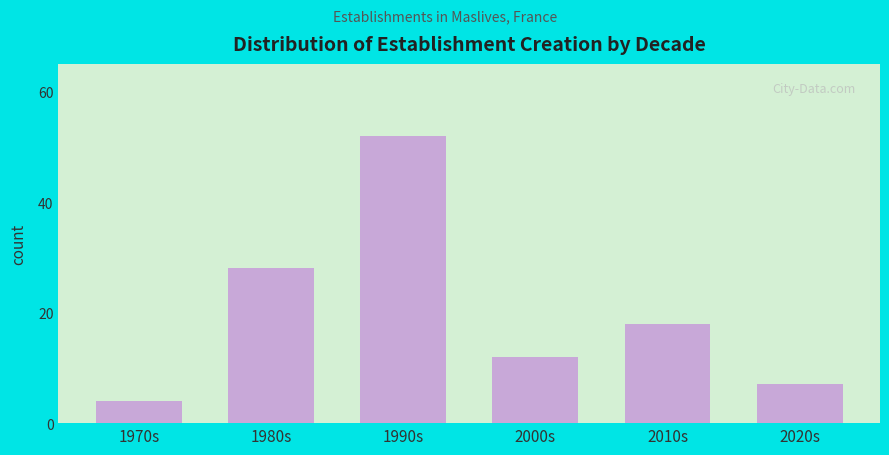

Reading left to right, what are all the values shown in this chart?

1970s=4	1980s=28	1990s=52	2000s=12	2010s=18	2020s=7